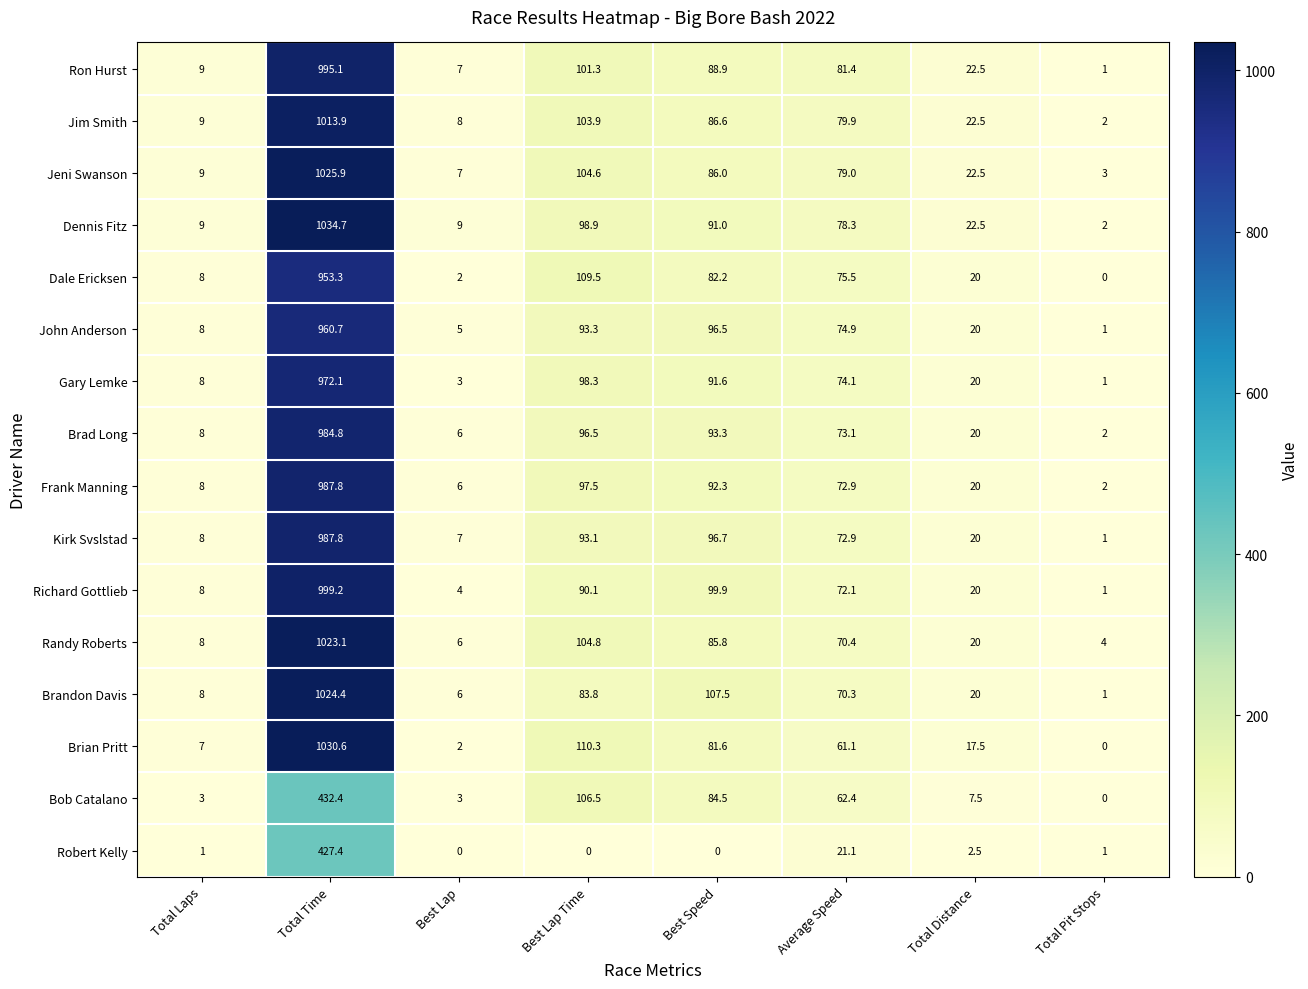

What is the sum of the Dale Ericksen values at Total Laps and Total Time?

961.3